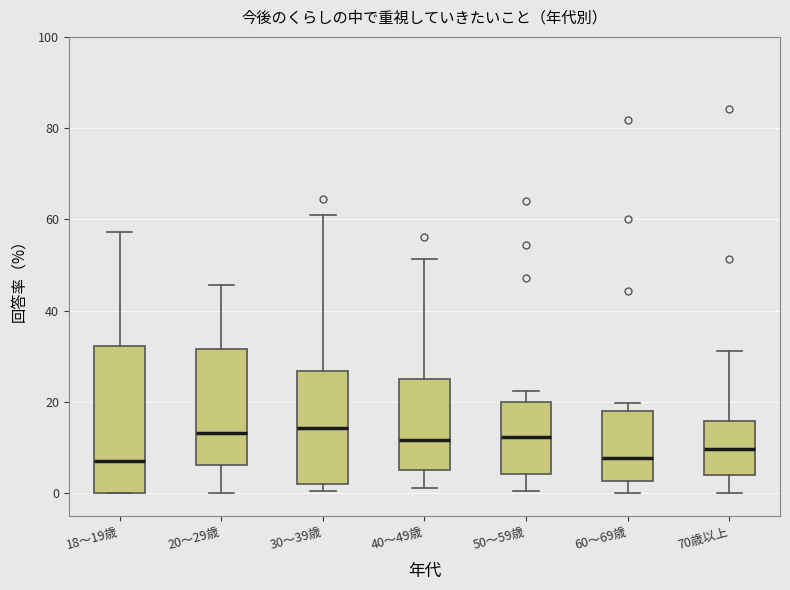

Where is the upper edge of the box for 70歳以上 on the y-axis? The values are not printed on the chart, so give them approximately, as read against the axis.

16